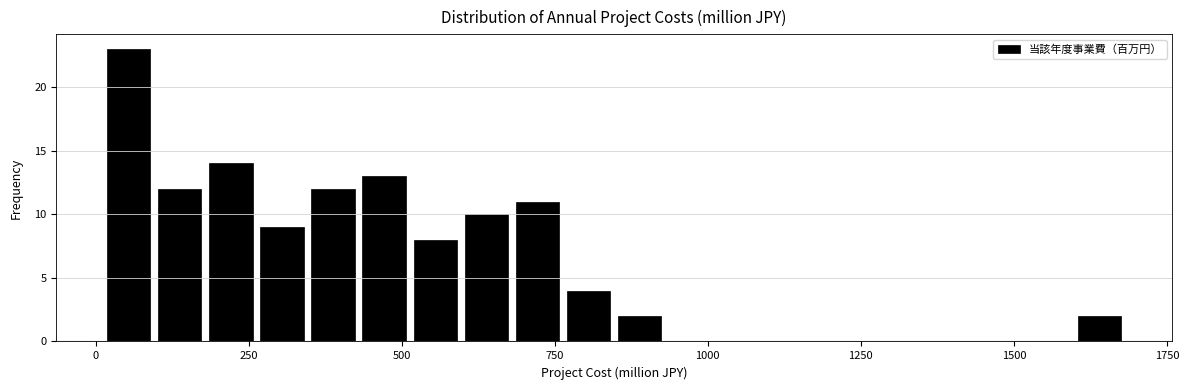

Around what value on the x-axis is the tallest bar? Give the approximate position of its centre, as read against the axis.

50